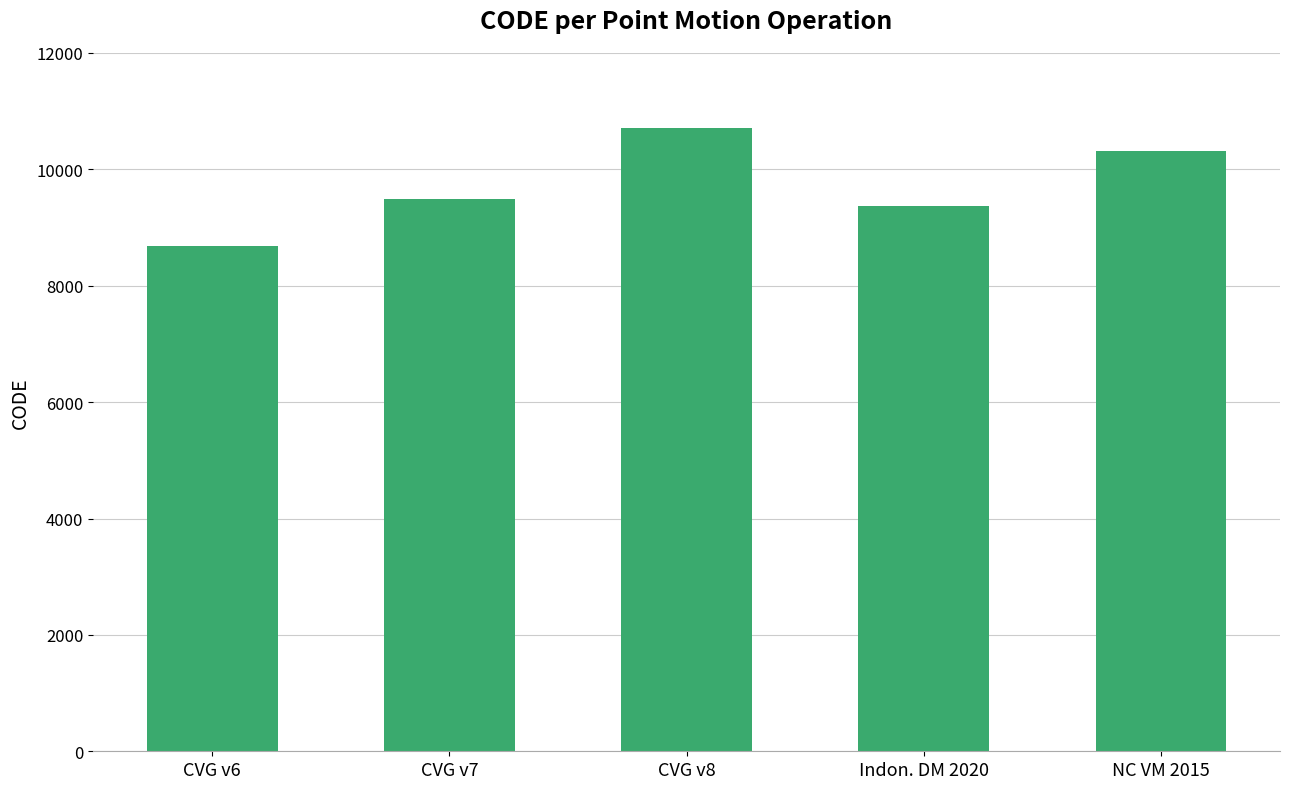

Reading left to right, what are all the values shown in this chart?

8676	9483	10707	9375	10323